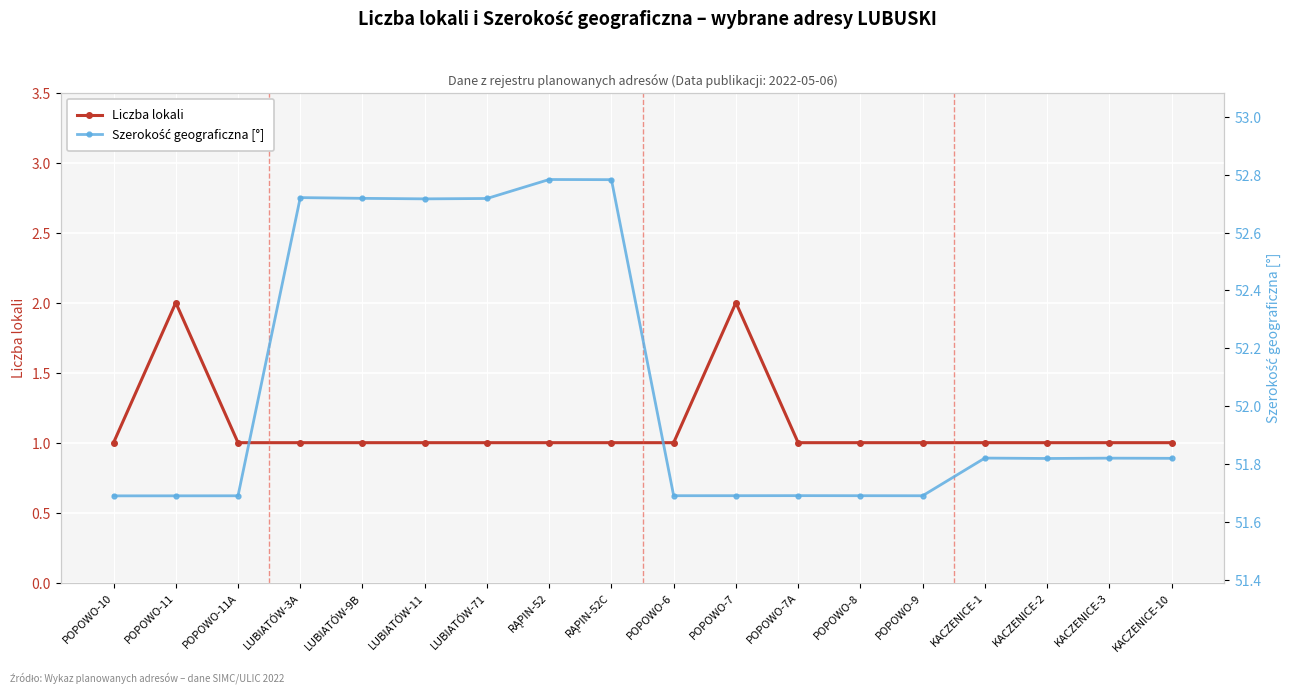

What is the spread (max minus min) of values at KACZENICE-2?

50.8